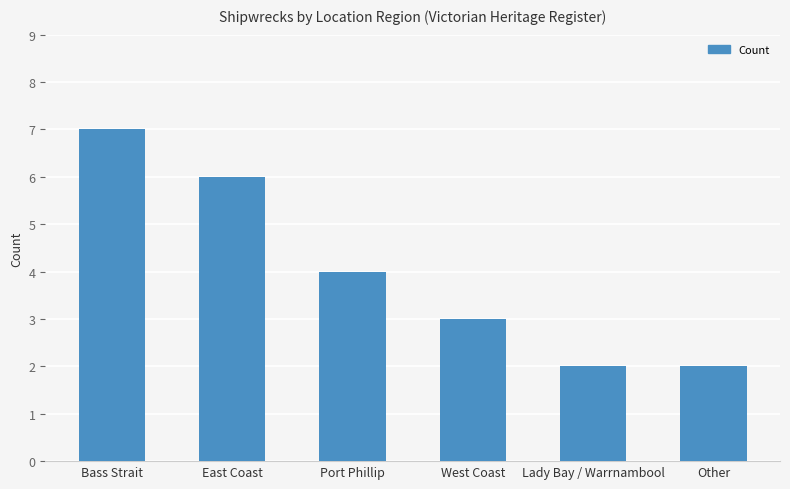

What is the approximate value at East Coast?

6